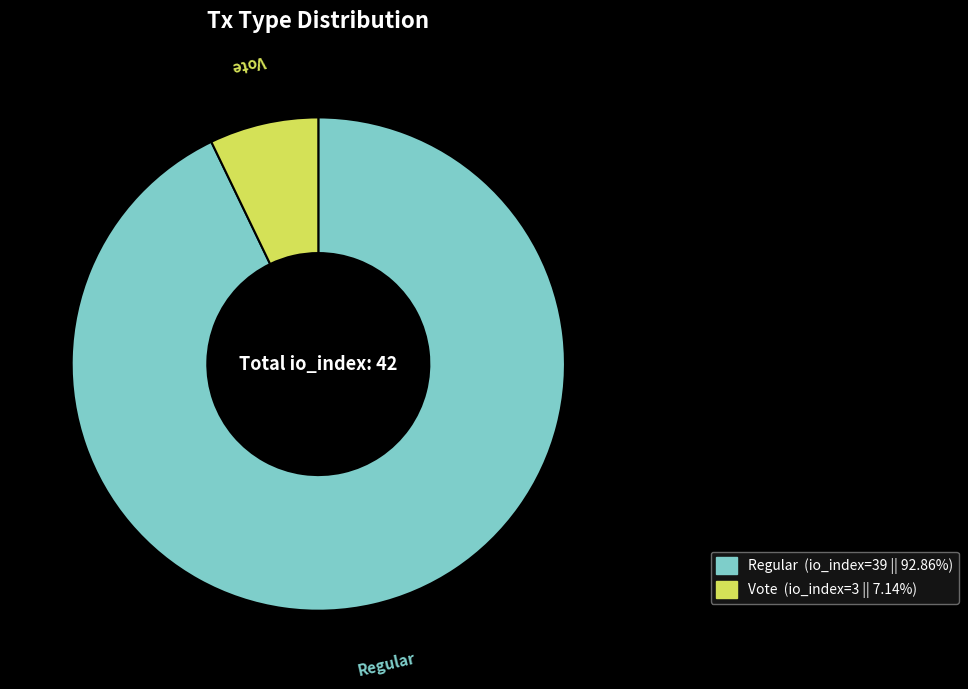

Do Regular and Vote together represent more than half of the pie?

Yes